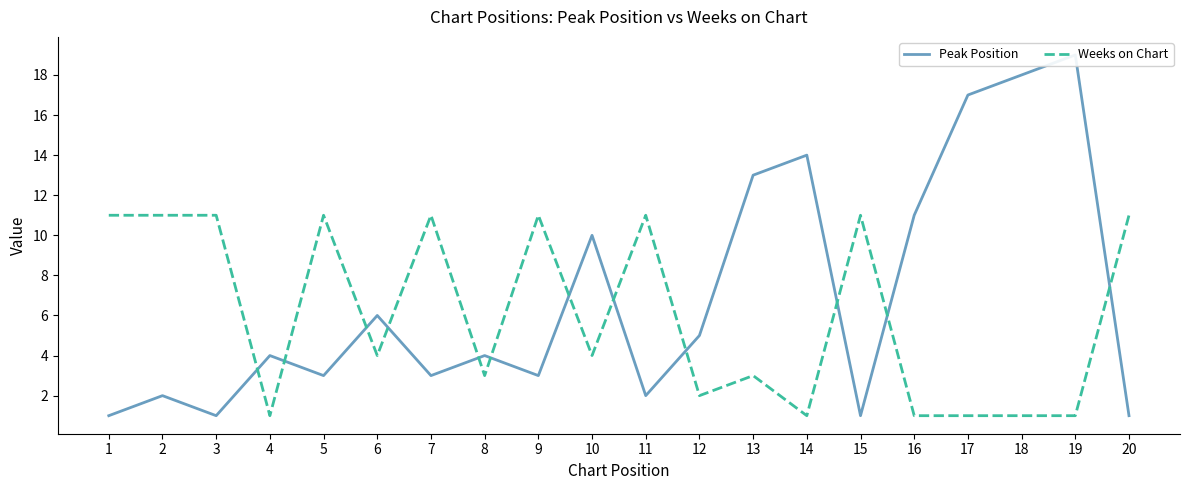

How many intersections are there between Weeks on Chart and Peak Position?

12